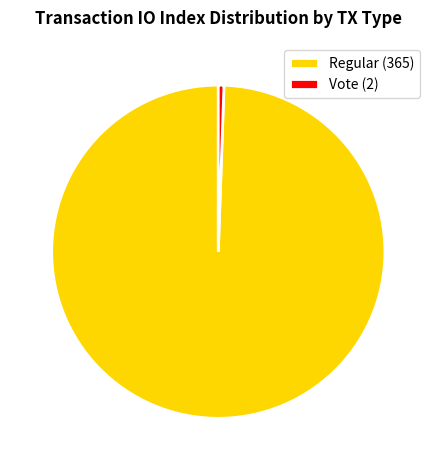

The Vote (2) slice represents 1% of the pie. True or false?

True